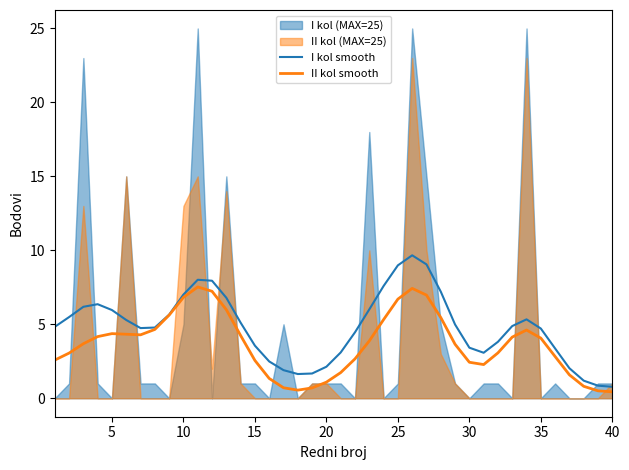

How many categories are shown in the chart?

40